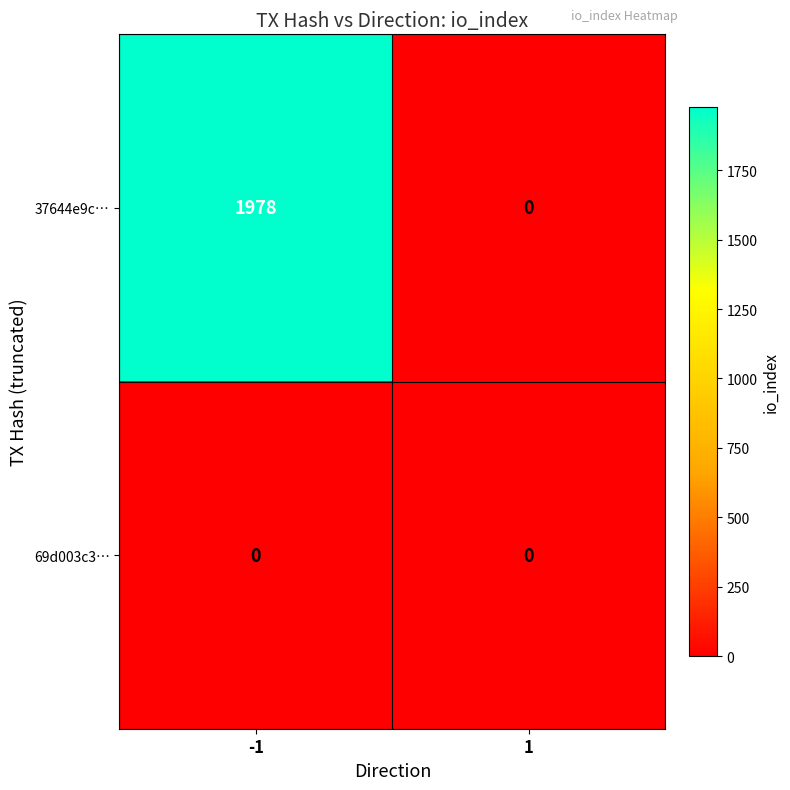

Reading right to left, transcribe all the data shown in this chart.

37644e9c…: 0	1978
69d003c3…: 0	0